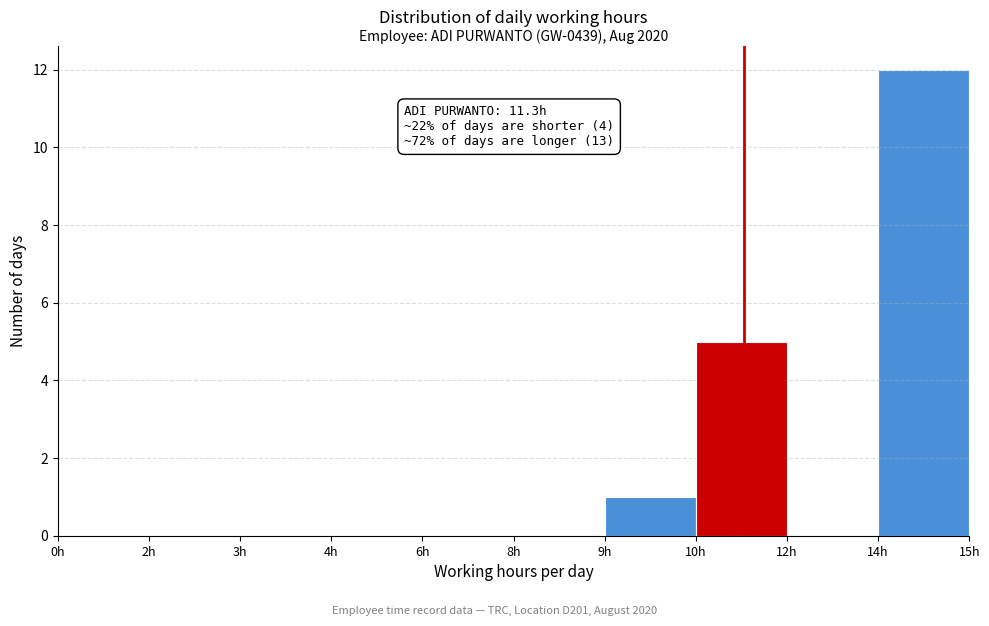

Reading left to right, transcribe all the data shown in this chart.

0h=0	2h=0	3h=0	4h=0	6h=0	8h=0	9h=1	10h=5	12h=0	14h=12